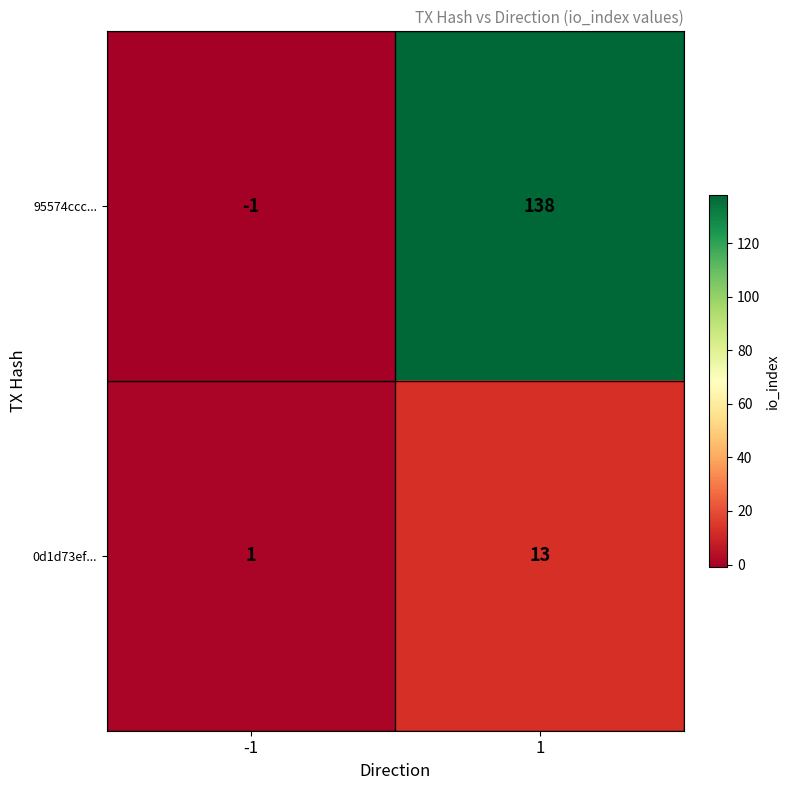

What is the sum of all 0d1d73ef... values?

14